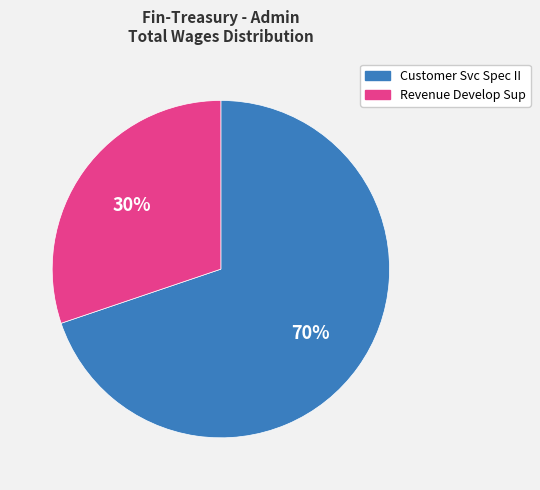

Which has a higher value, Revenue Develop Sup or Customer Svc Spec II?

Customer Svc Spec II